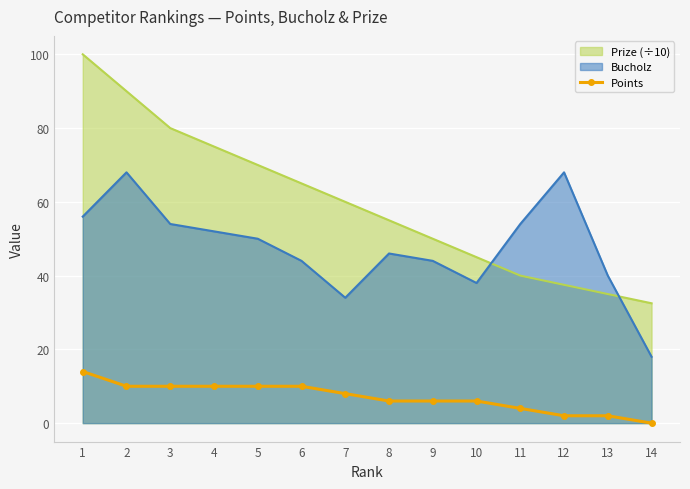

The value at 11 is 5. True or false?

False